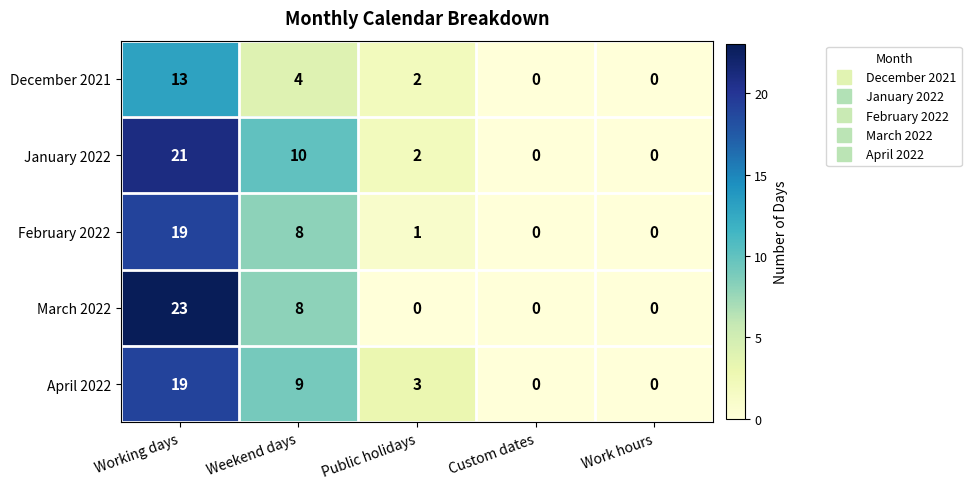

Which series changed the most between Working days and Public holidays?

March 2022